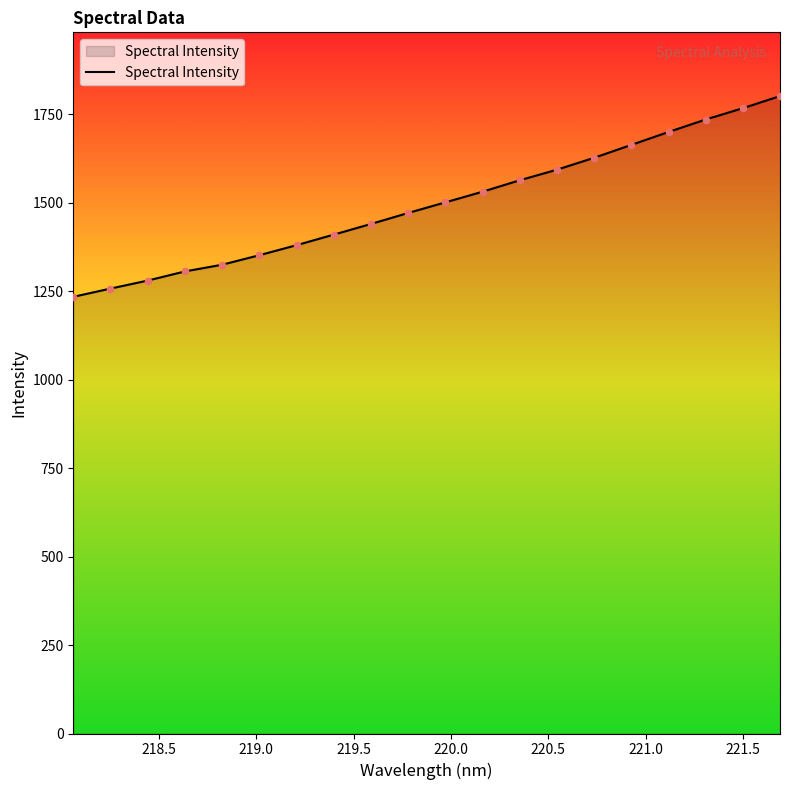

What is the maximum value shown in the chart?

1800.9